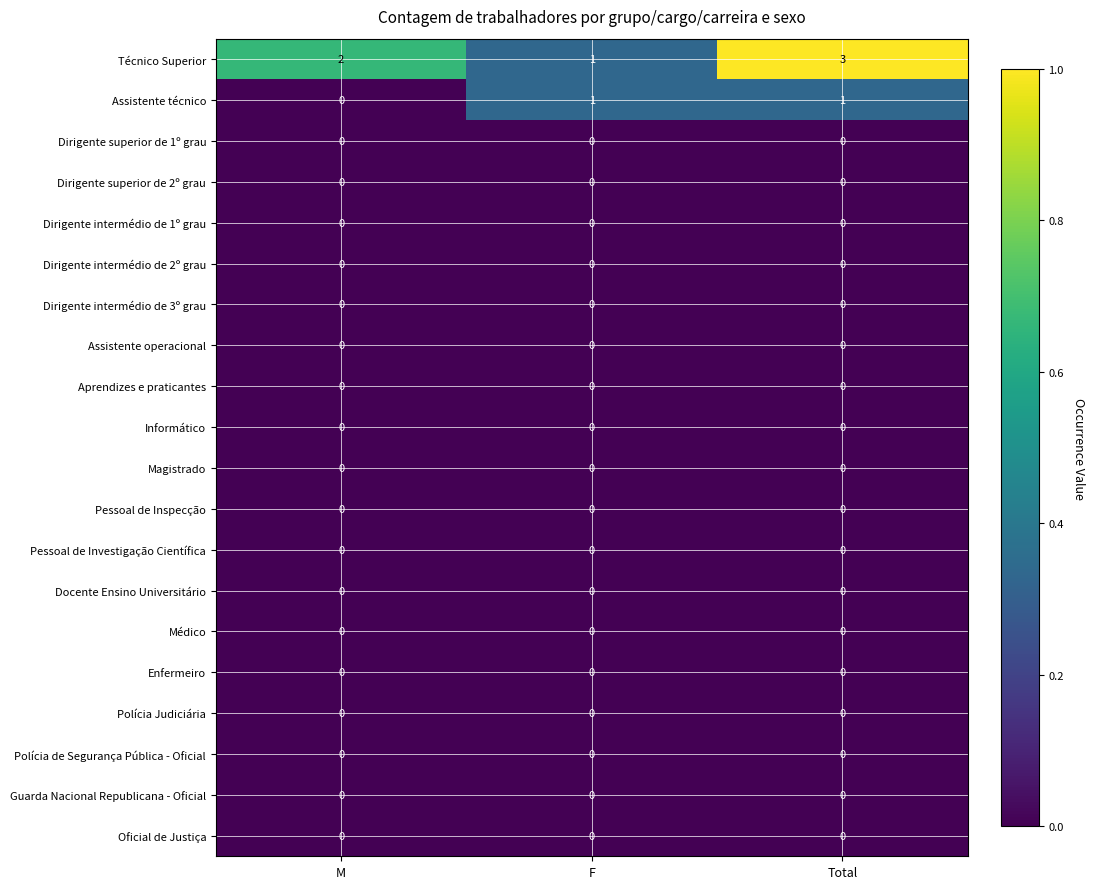

Count the number of data series in this chart.

20